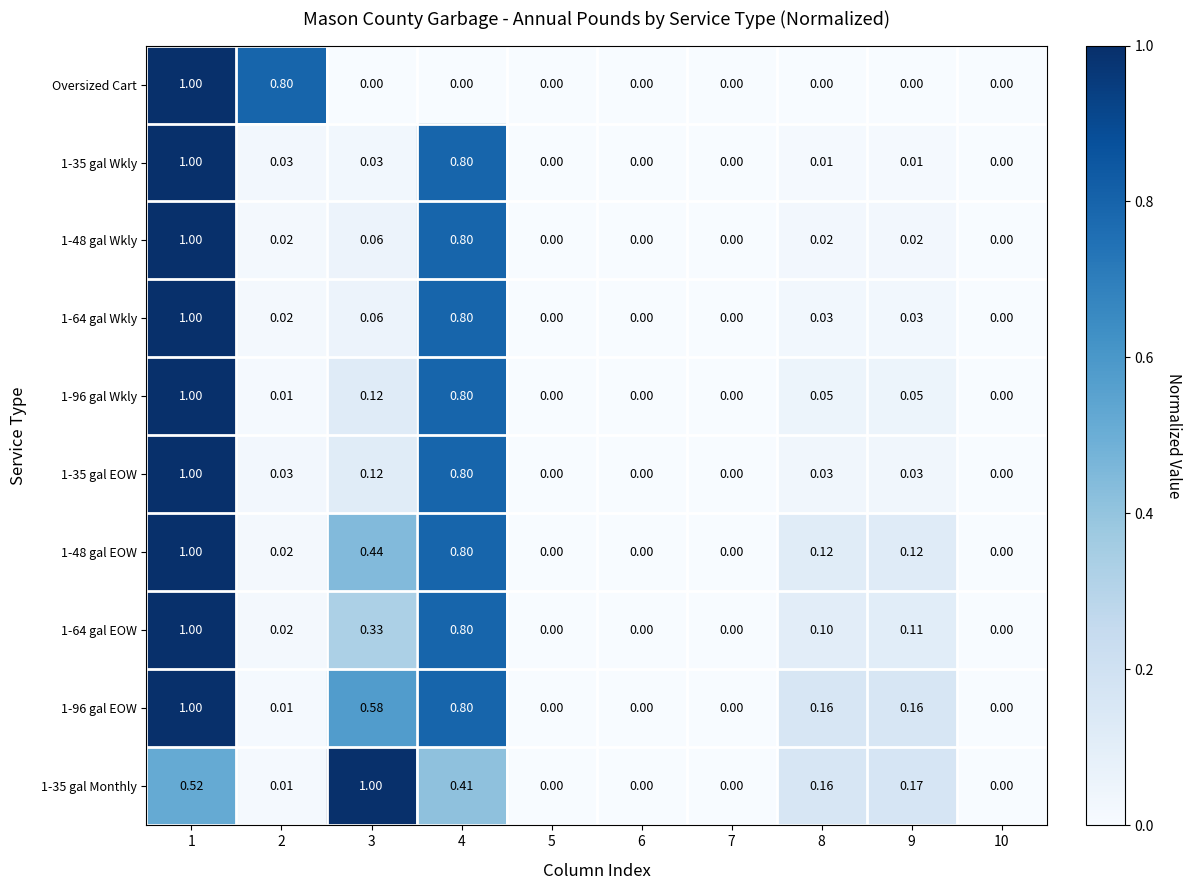

What is the maximum value shown in the chart?

1.0